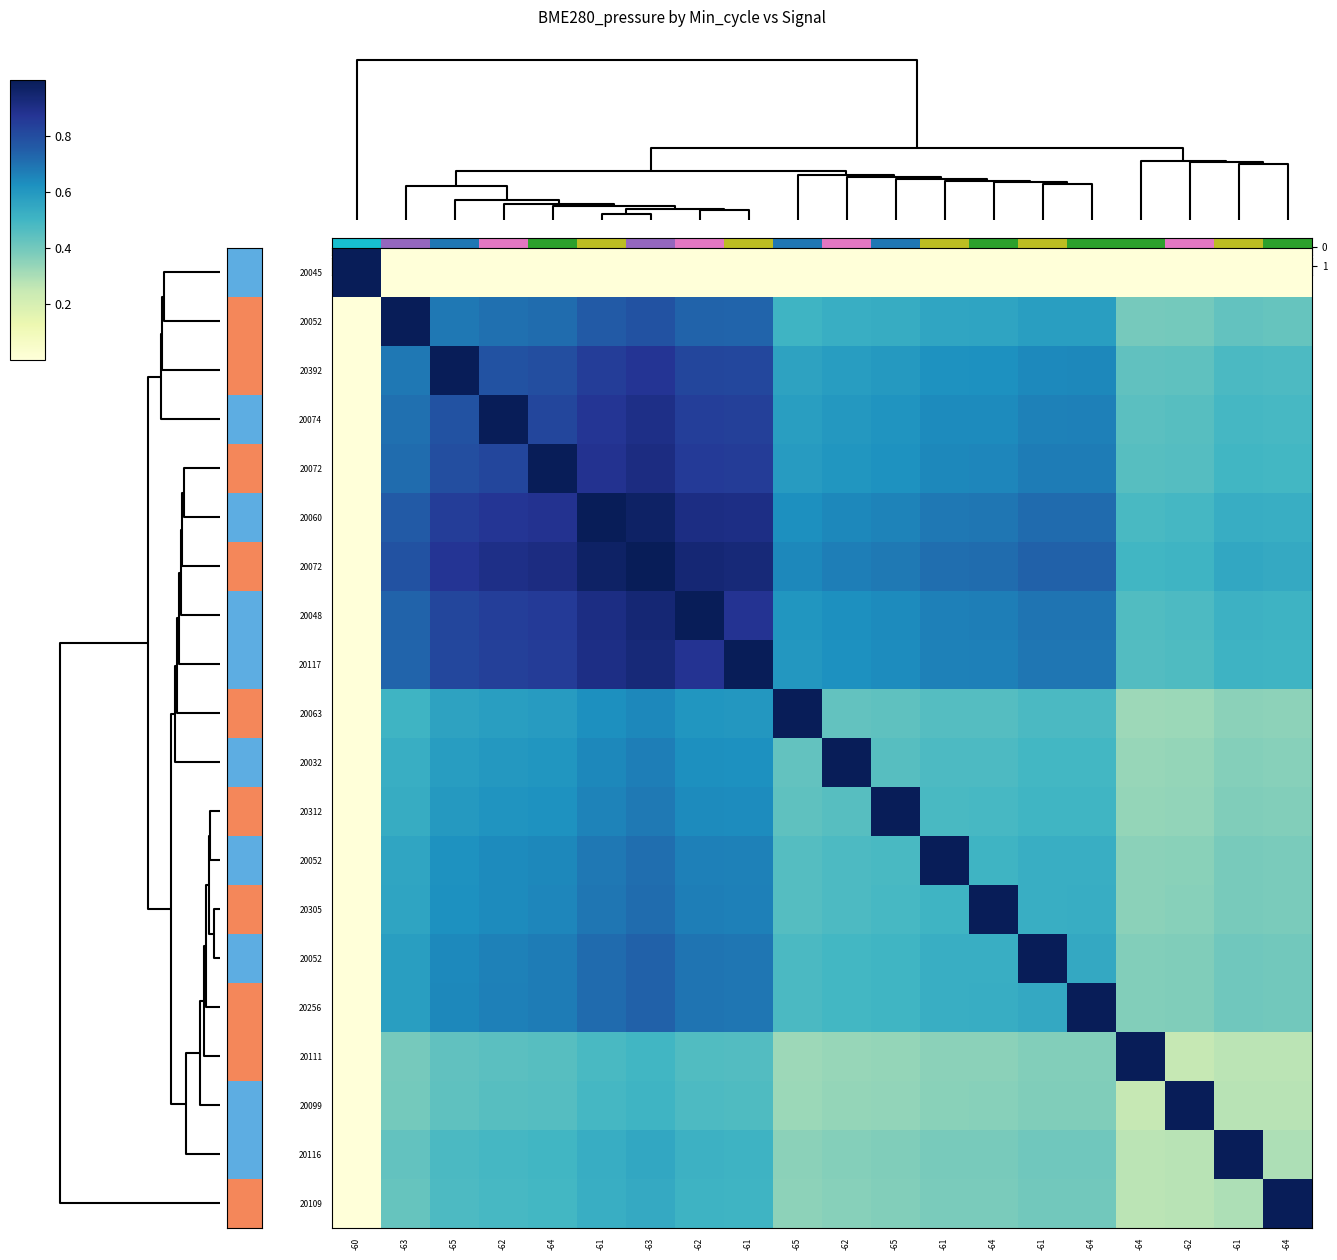

At which category does the chart reach its minimum across all series?

-63